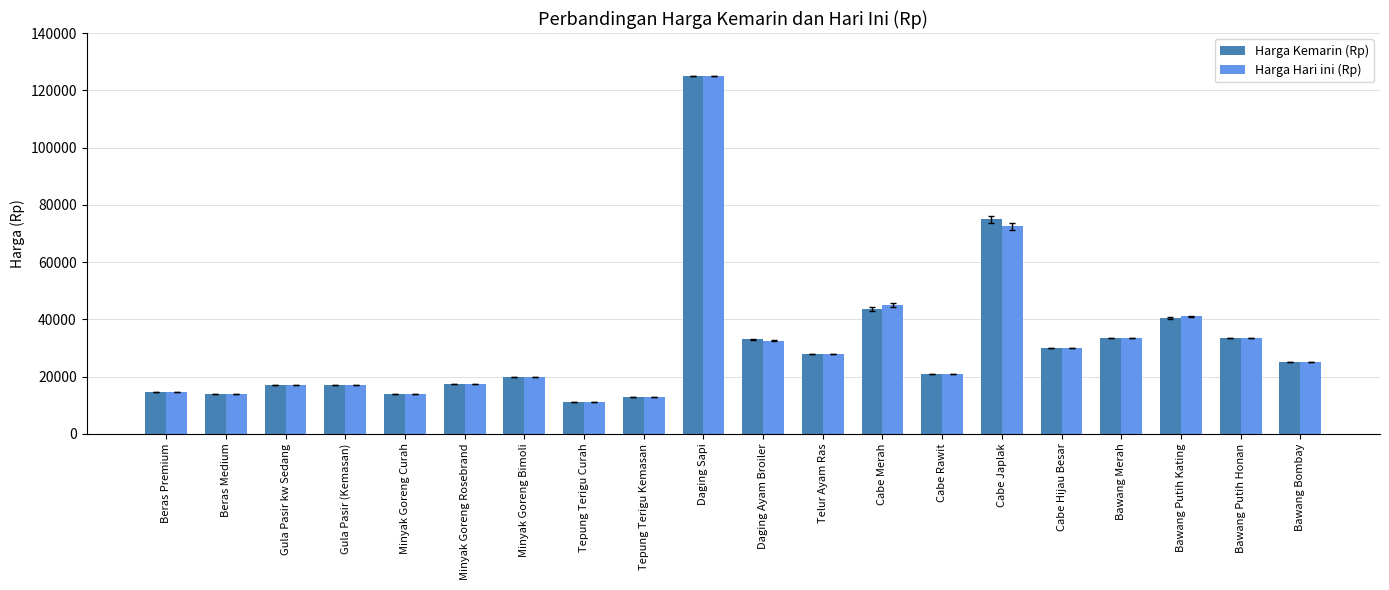

What is the average value of the Harga Kemarin (Rp) series?

31290